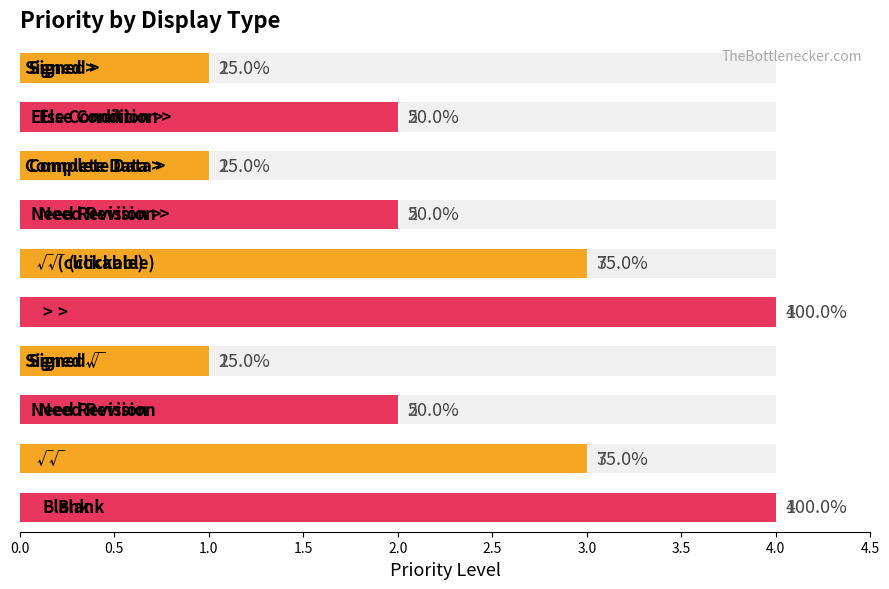

What is the smallest value displayed?

1